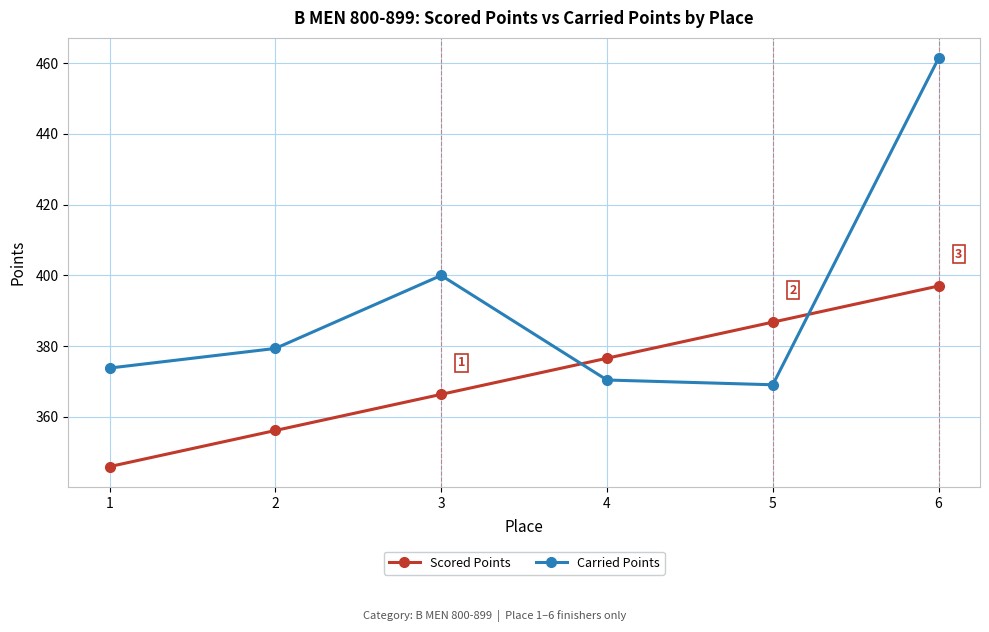

The value of Carried Points at 1 is 232.8. True or false?

False